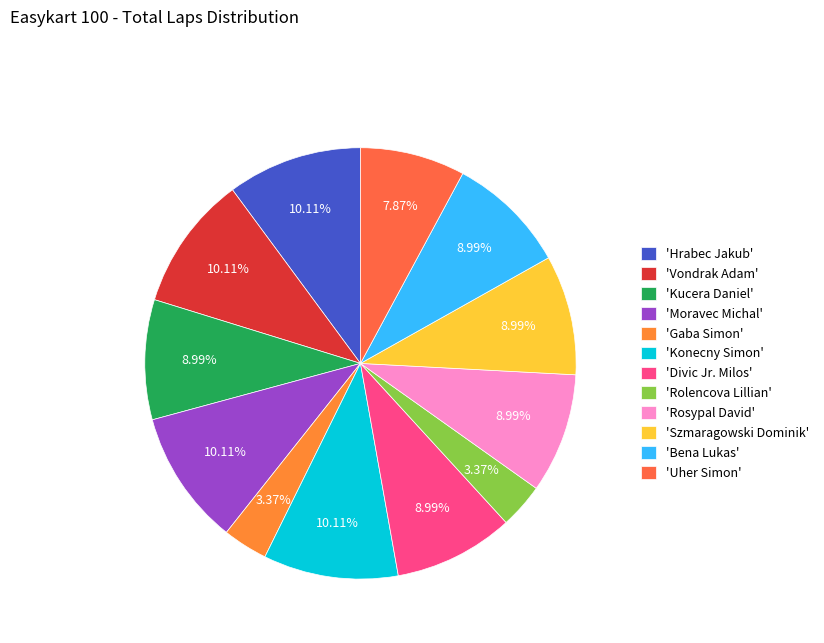

How many segments does this pie chart have?

12